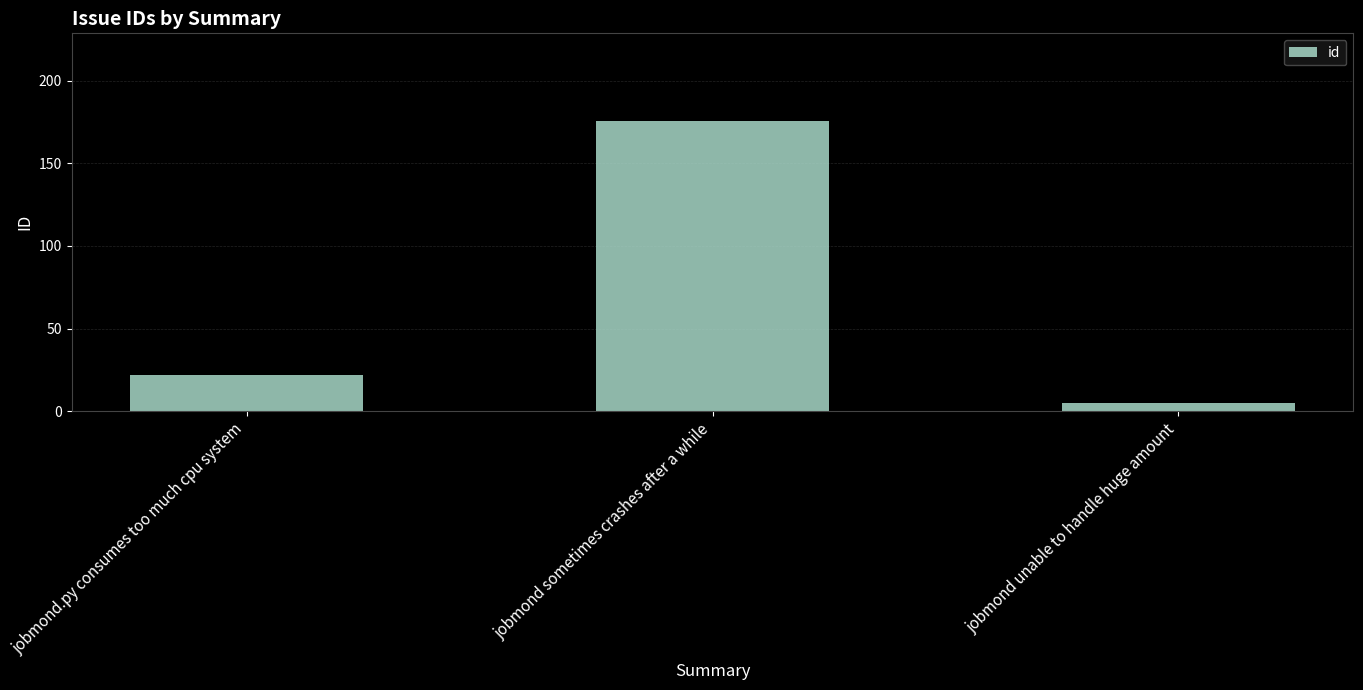

Count the number of categories in the chart.

3